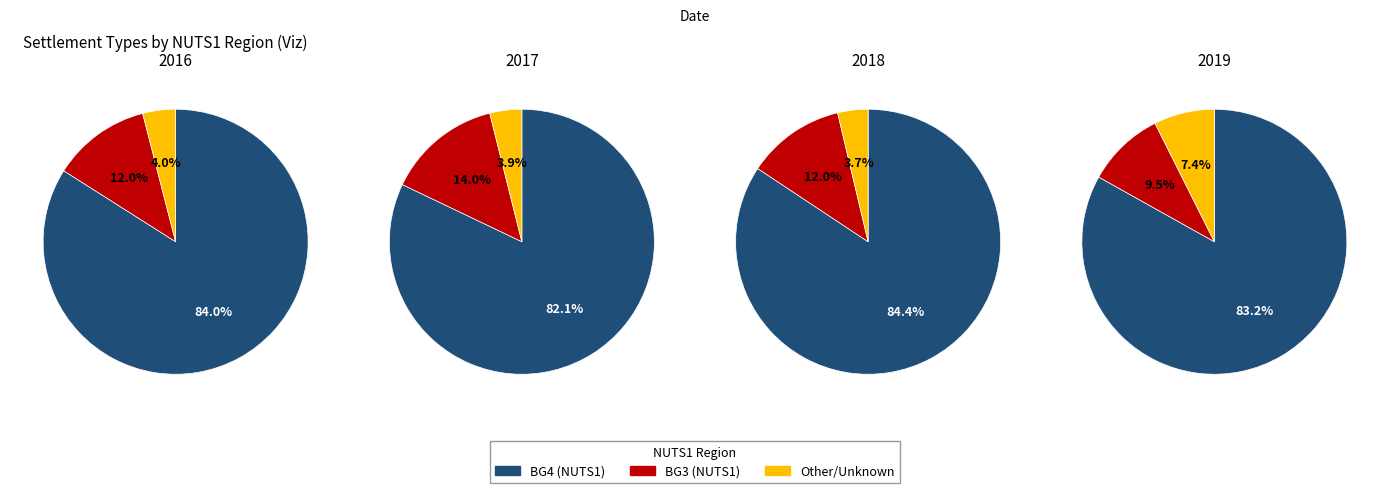

What percentage is the BG3 slice, to the nearest percent?

14%